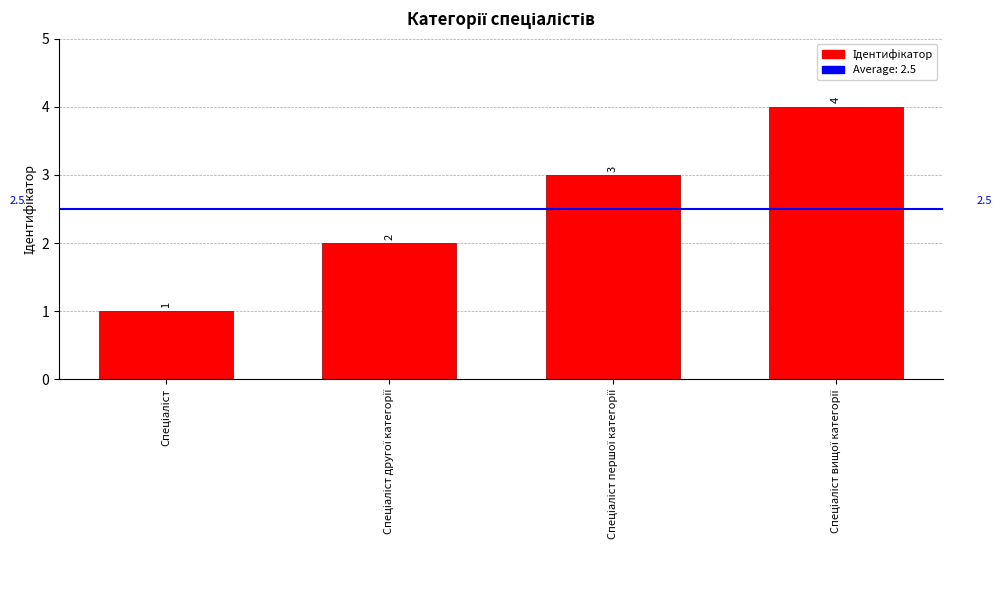

What is the value of the 3rd bar from the left?

3